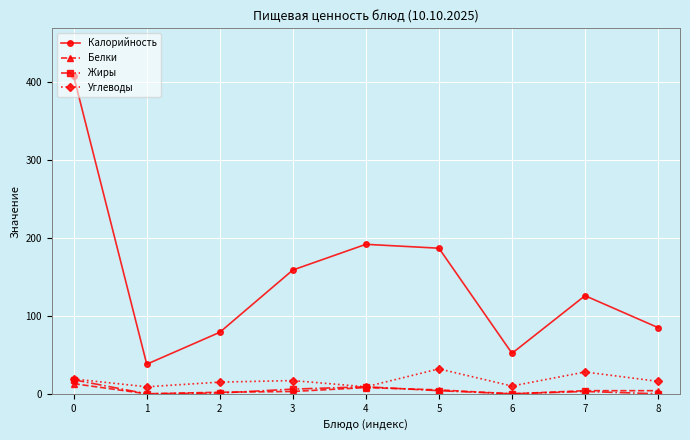

True or false: Белки has a value of 4 at 8.

True